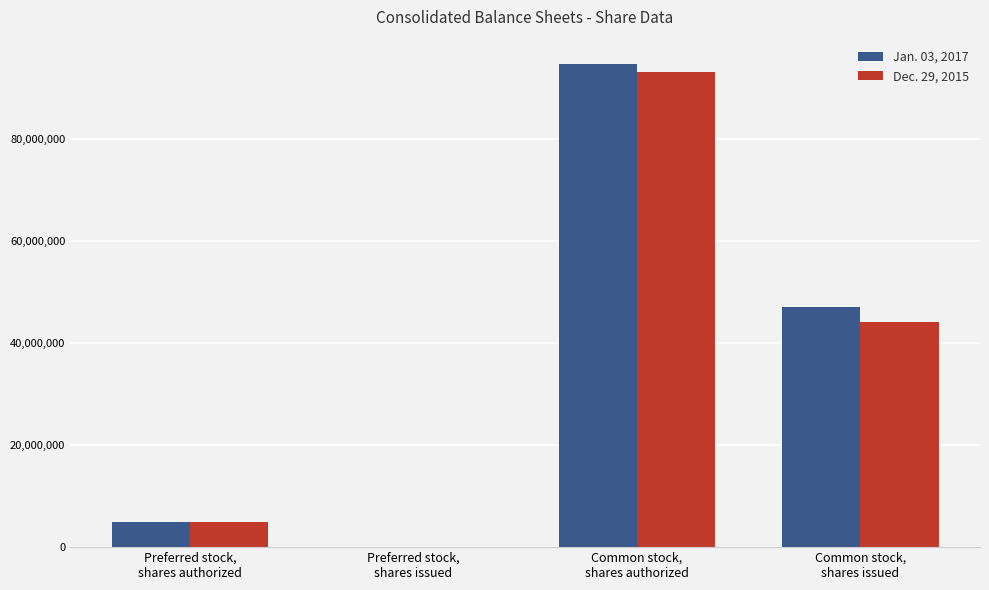

What is the greatest value displayed?

94672037